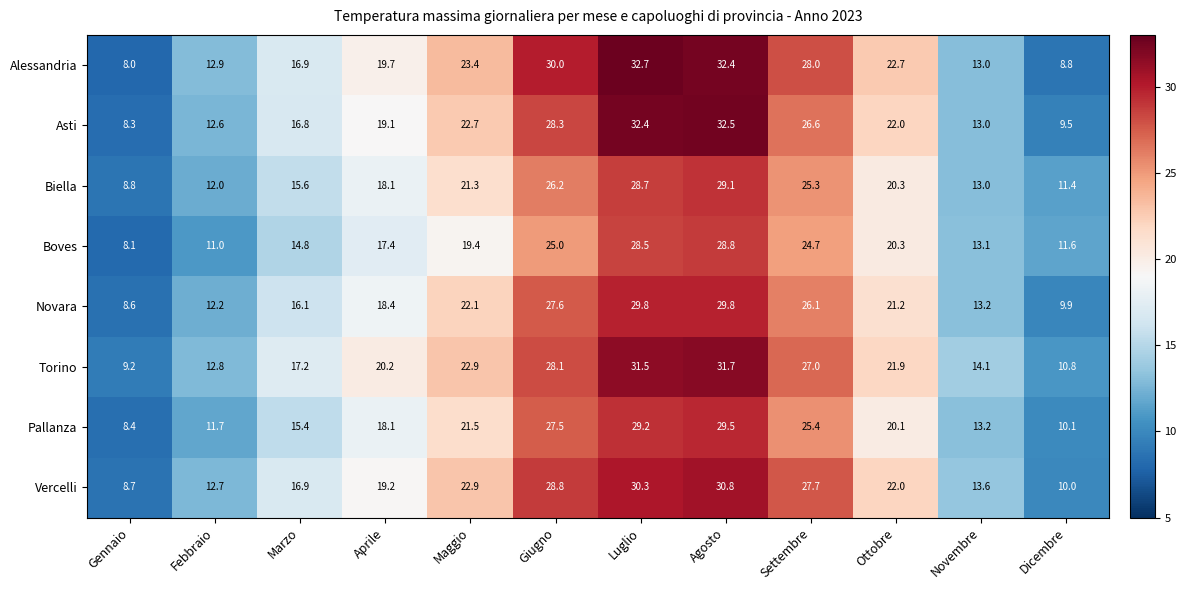

Where is Biella nearest to the value 18?

Aprile